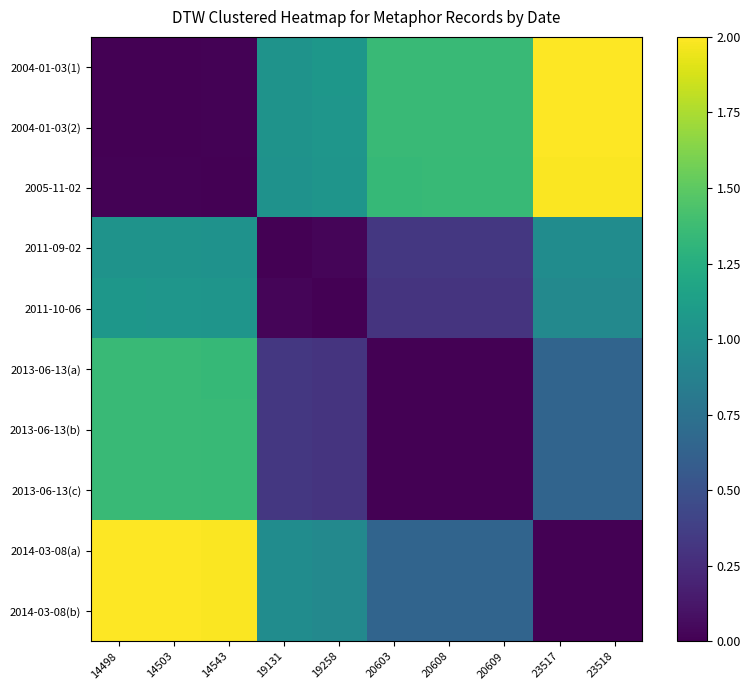

Which series has the largest total across all categories?

2004-01-03(1)